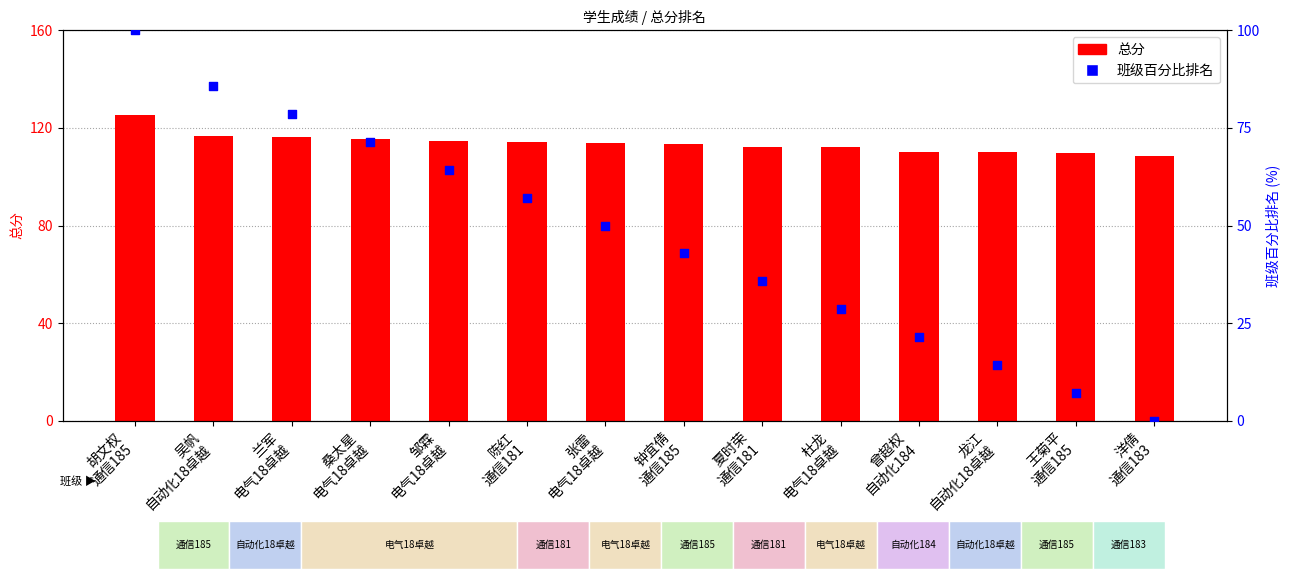

Is the value of 总分 at 洋倩
通信183 greater than the value of 班级百分比排名 at 吴帆
自动化18卓越?

Yes